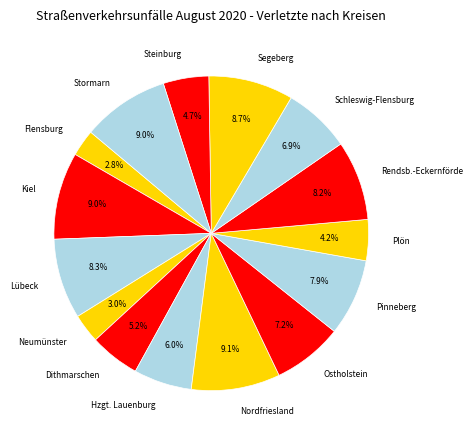

Does Flensburg represent more than half of the total?

No